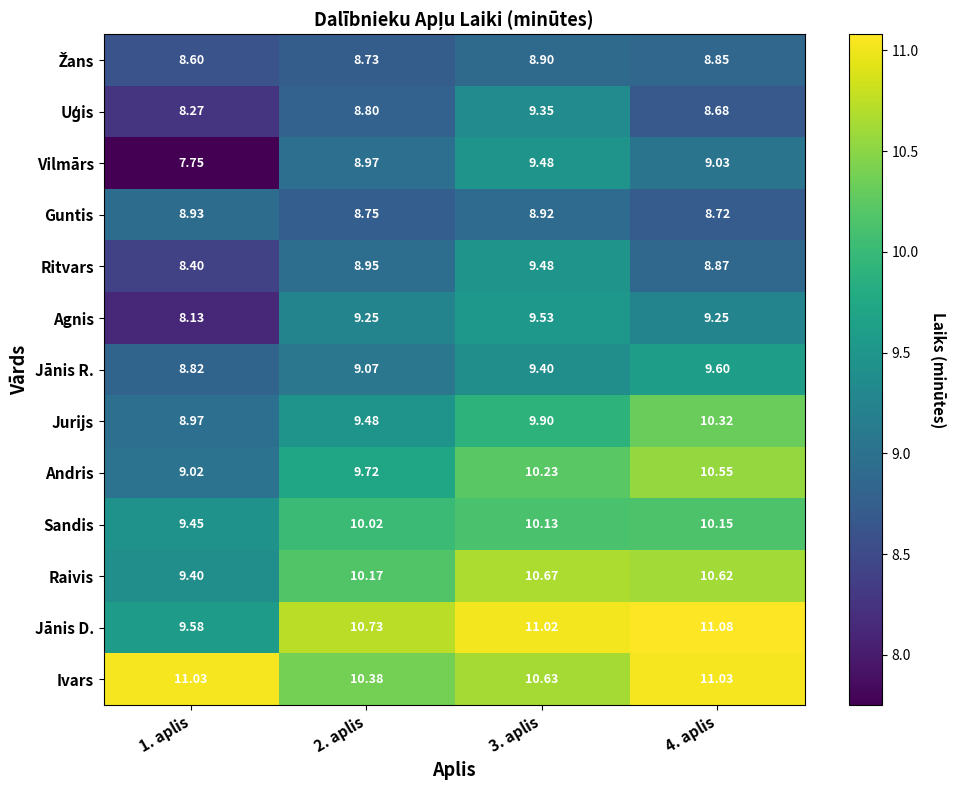

What is the spread (max minus min) of values at 3. aplis?

2.1